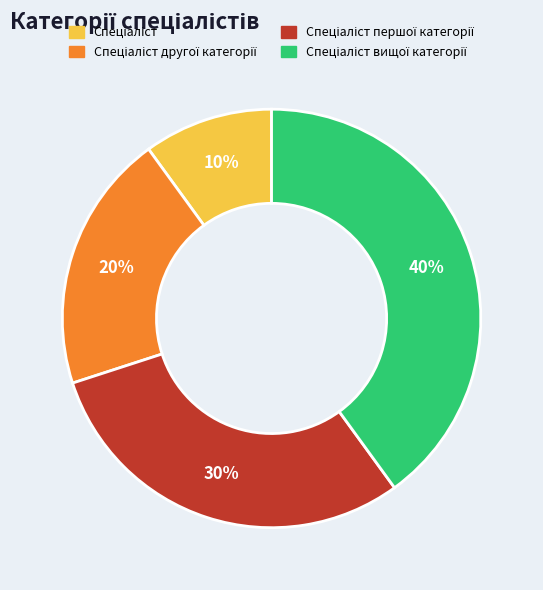

Is there a majority slice in this chart?

No